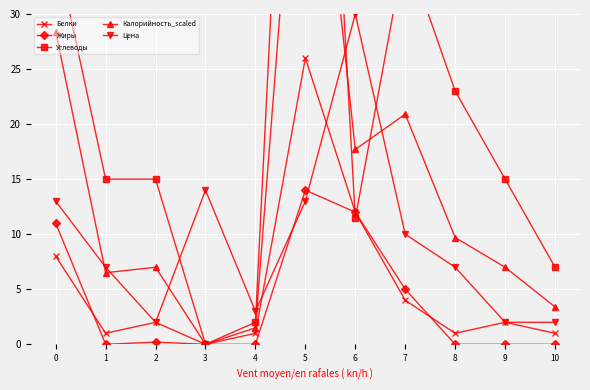

At which category does Цена reach its first local valley?

2